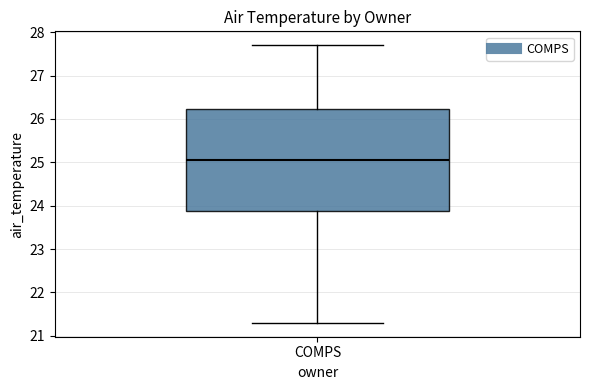

Read this box plot against the y-axis: the position of the median line, the range covered by the box, and the ends of both whiskers. The values are not printed on the chart, so give them approximately, as read against the axis.

median 25.1, box 23.9 to 26.2, whiskers 21.3 to 27.7